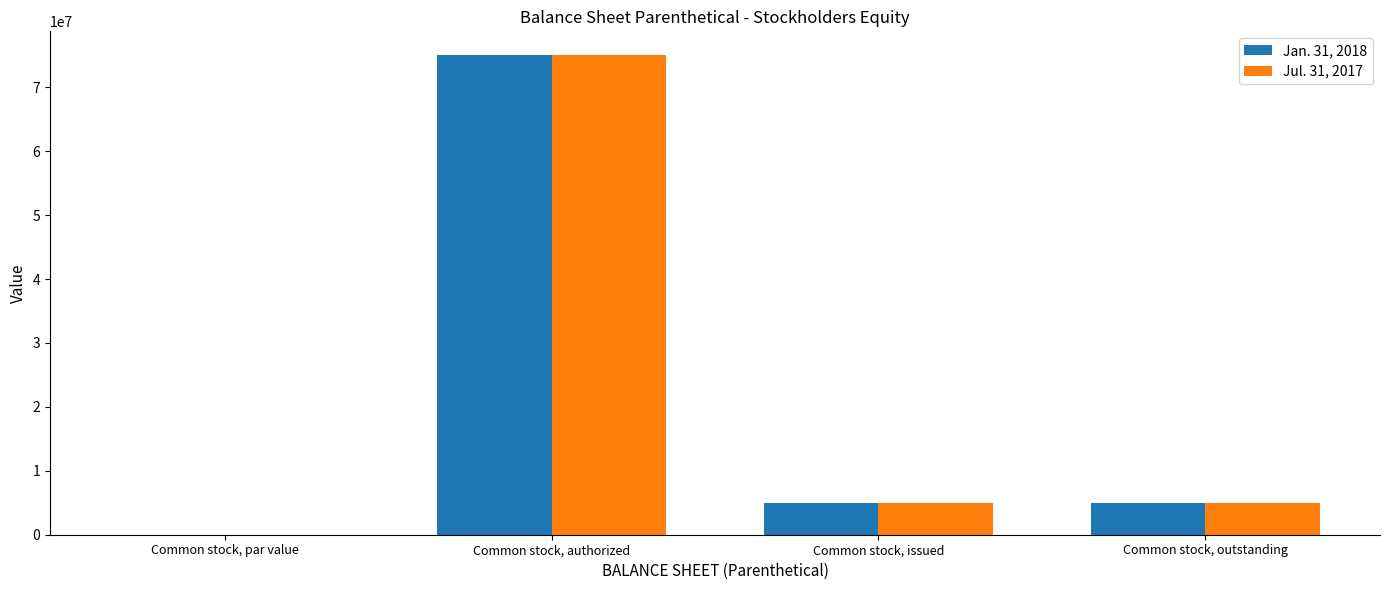

What are all the series names shown in the legend?

Jan. 31, 2018, Jul. 31, 2017